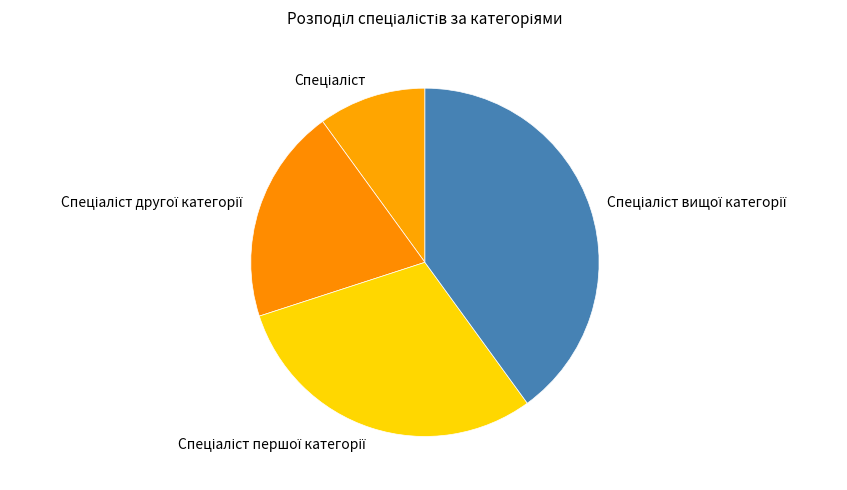

How many segments does this pie chart have?

4